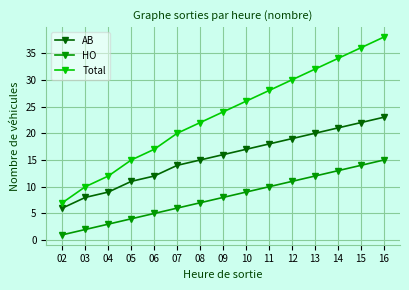

Does the chart have visible grid lines?

Yes